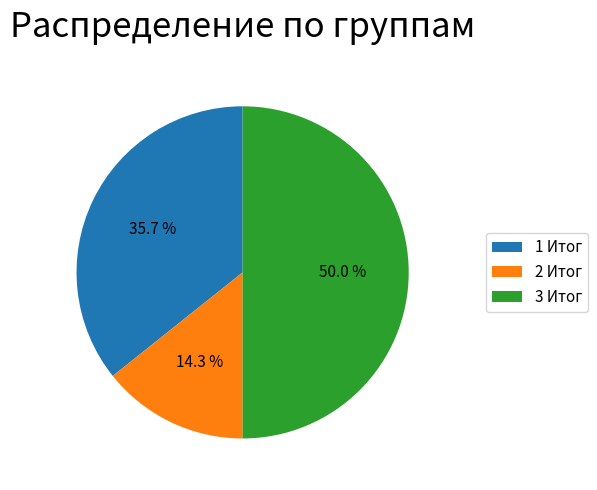

What is the ratio of the value at 2 Итог to the value at 3 Итог?

0.3